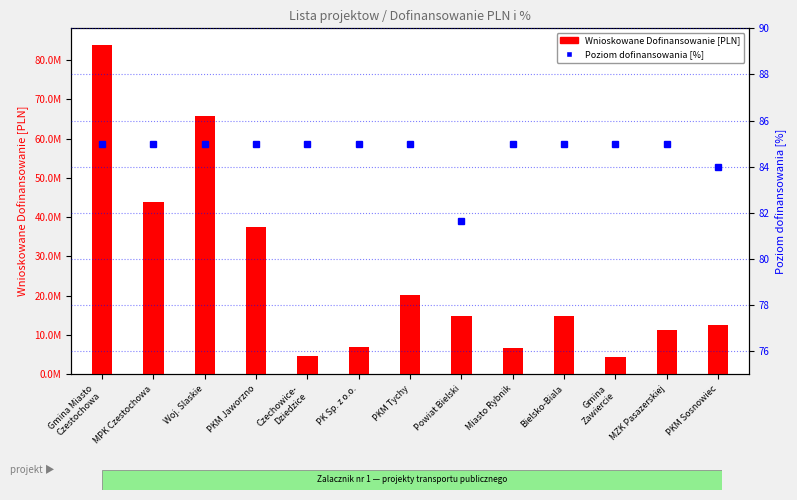

Which category has the lowest value across all series?

Powiat Bielski